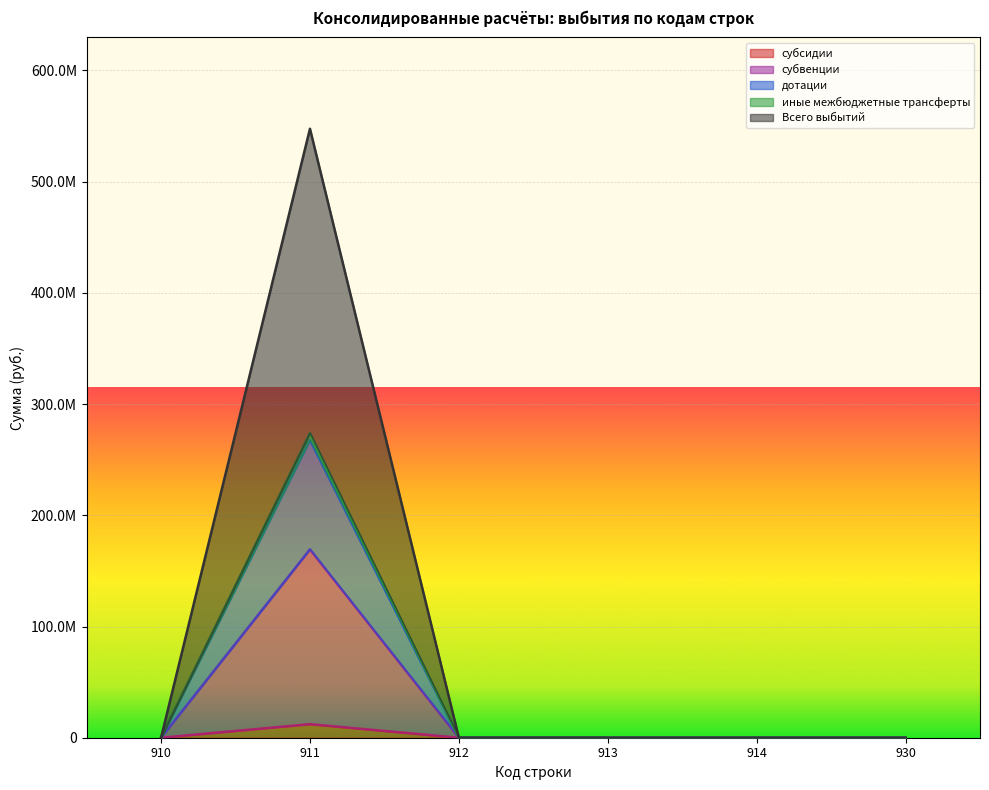

The value of дотации at 911 is 169389369.5. True or false?

True